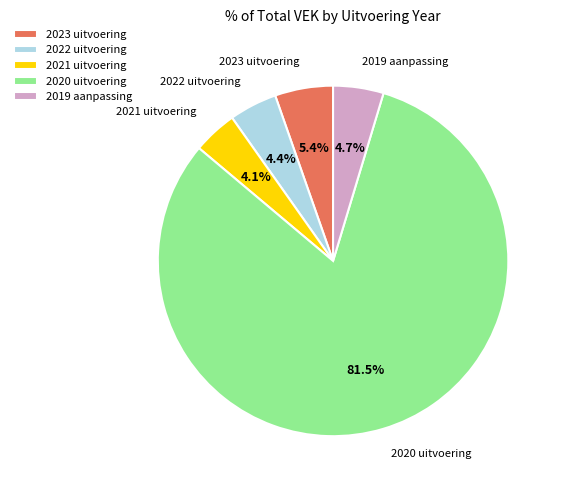

Count the number of slices in the pie.

5